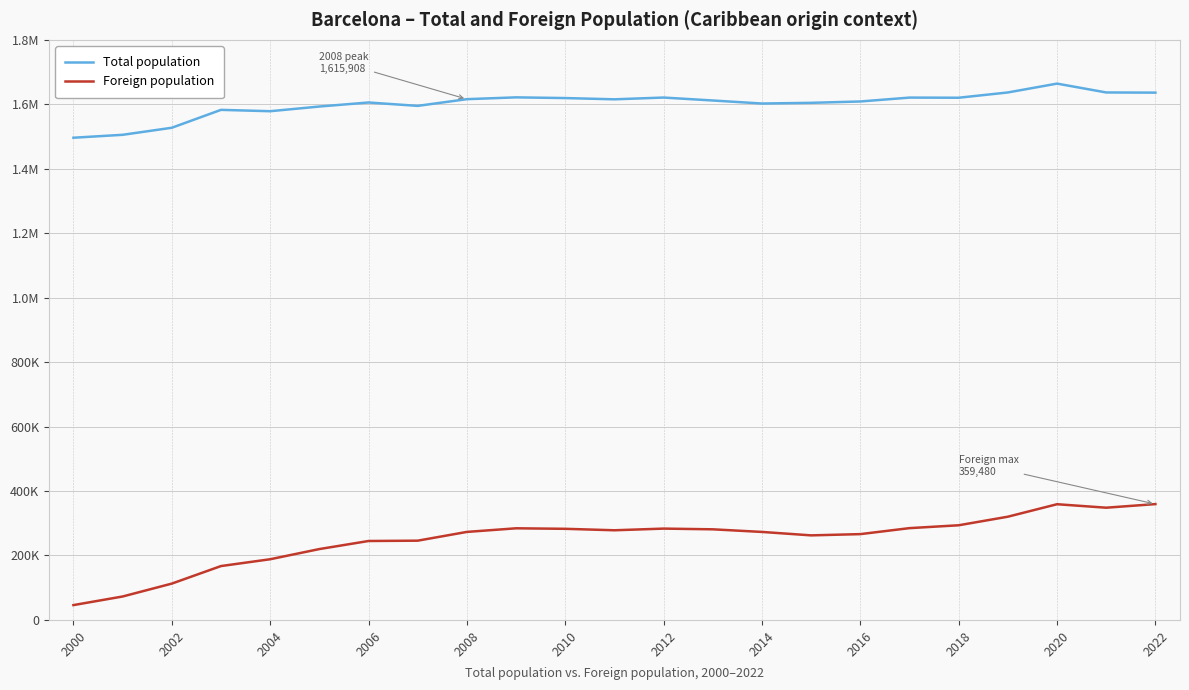

Rank the series by their average value, from highest to lowest.

Total population, Foreign population